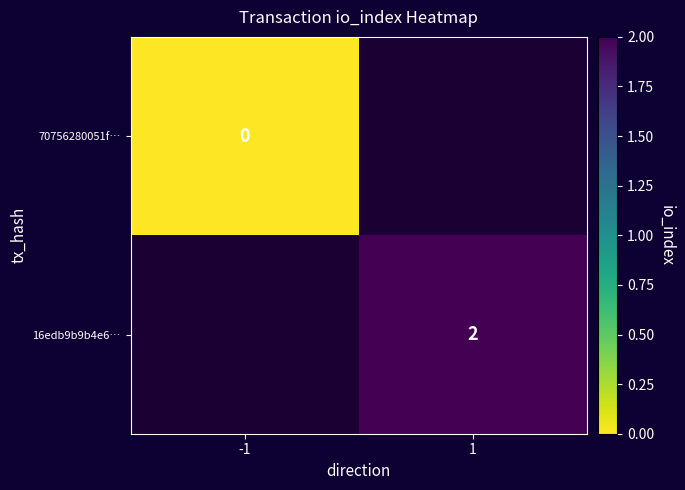

True or false: 16edb9b9b4e6… has a value of 3 at 1.

False